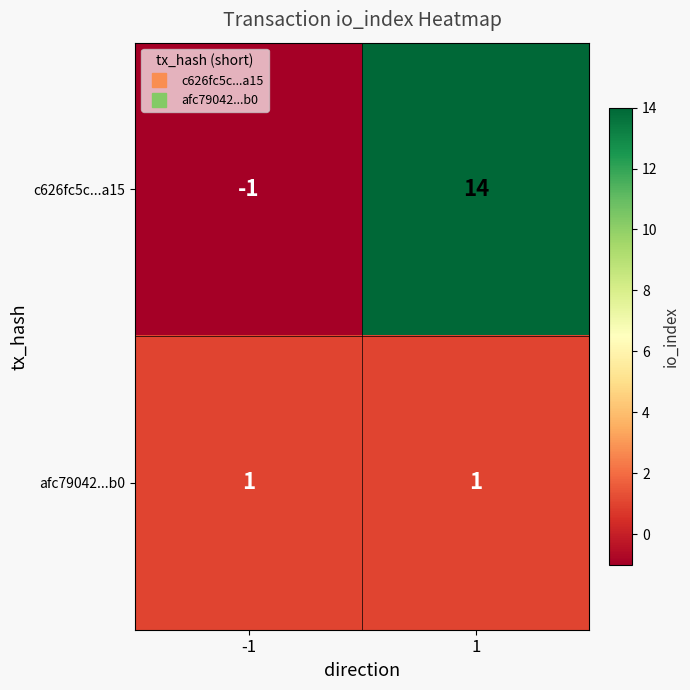

Is it true that c626fc5c...a15 equals -1 at -1?

True